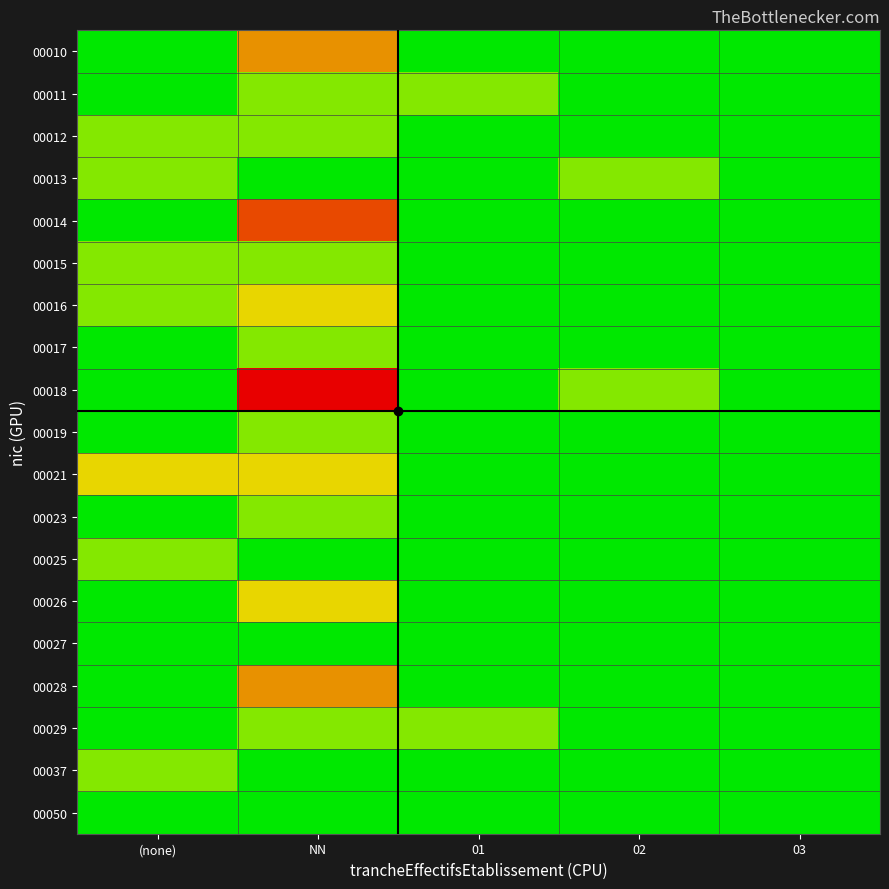

What is the difference between the highest and lowest values at NN?

5